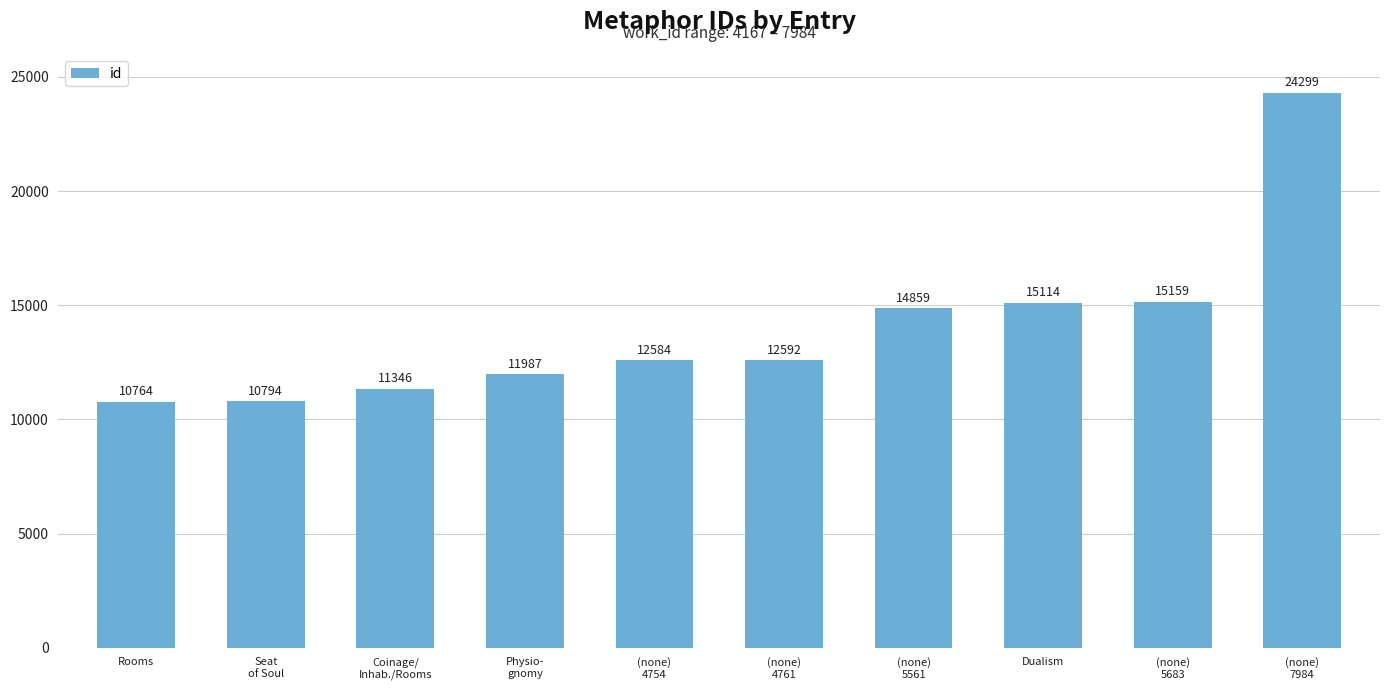

What is the difference between the values at (none)
5683 and Seat
of Soul?

4365